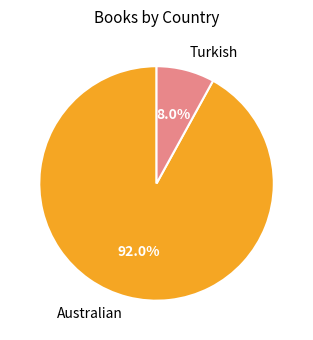

True or false: Australian accounts for 92% of the total.

True